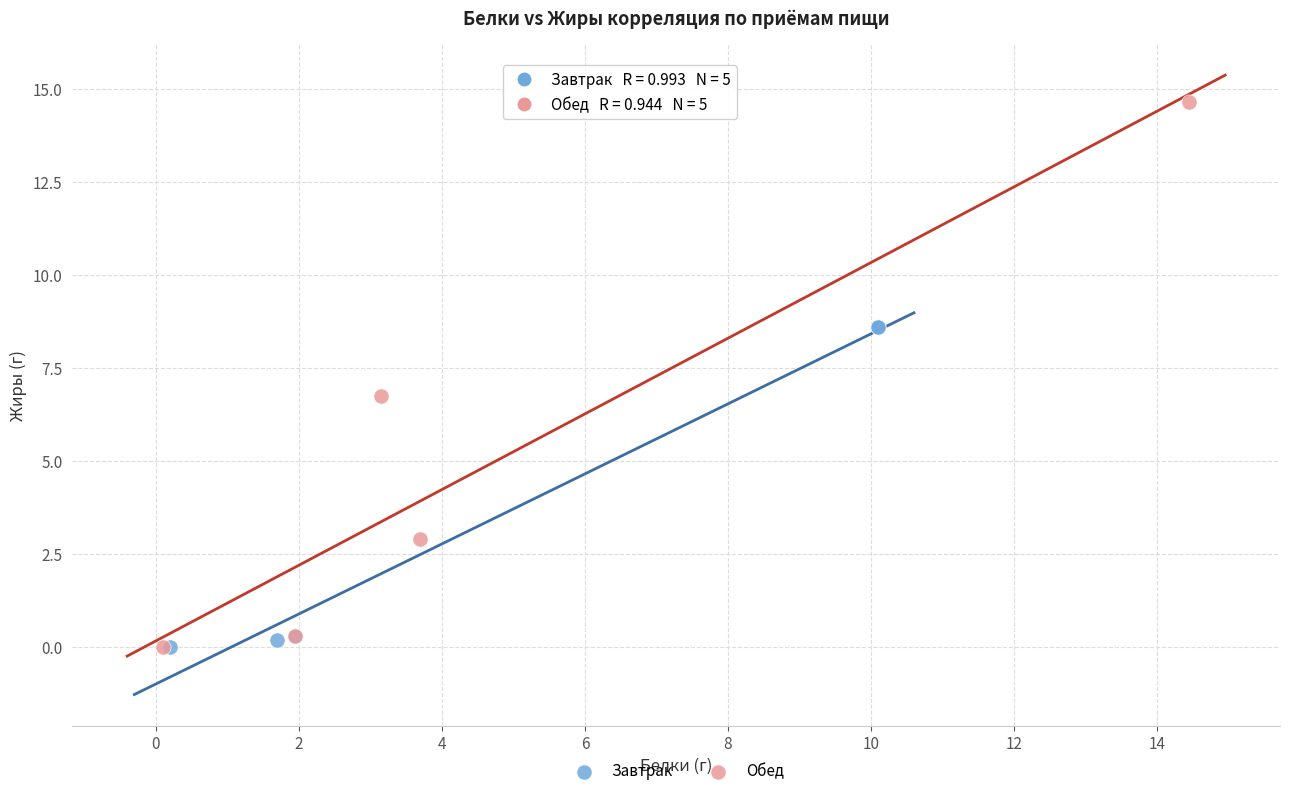

Which series has the widest spread of Y values?

Обед